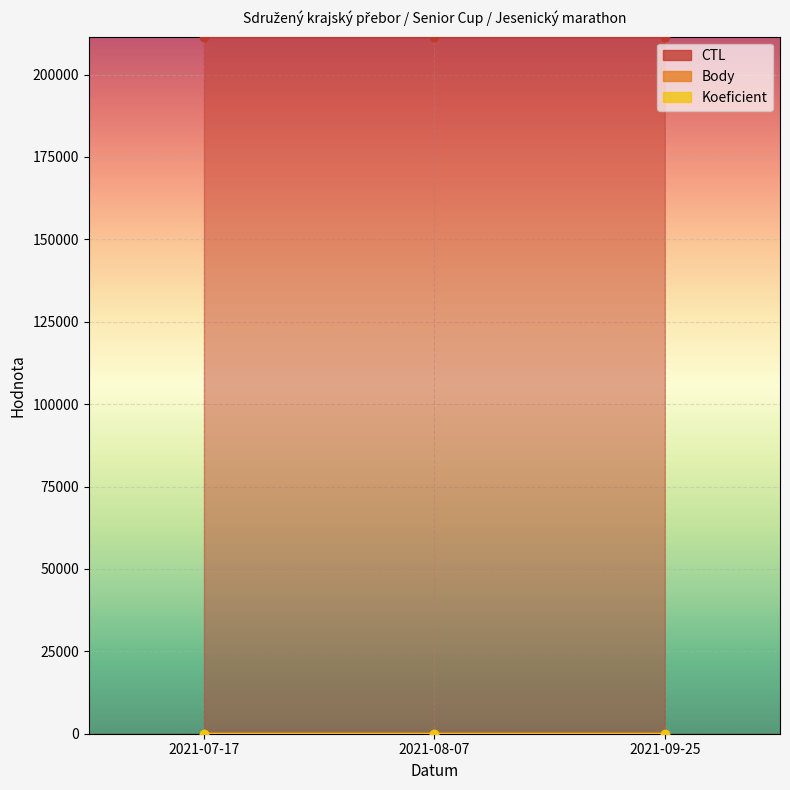

What is the label of the 1st point from the left?

2021-07-17